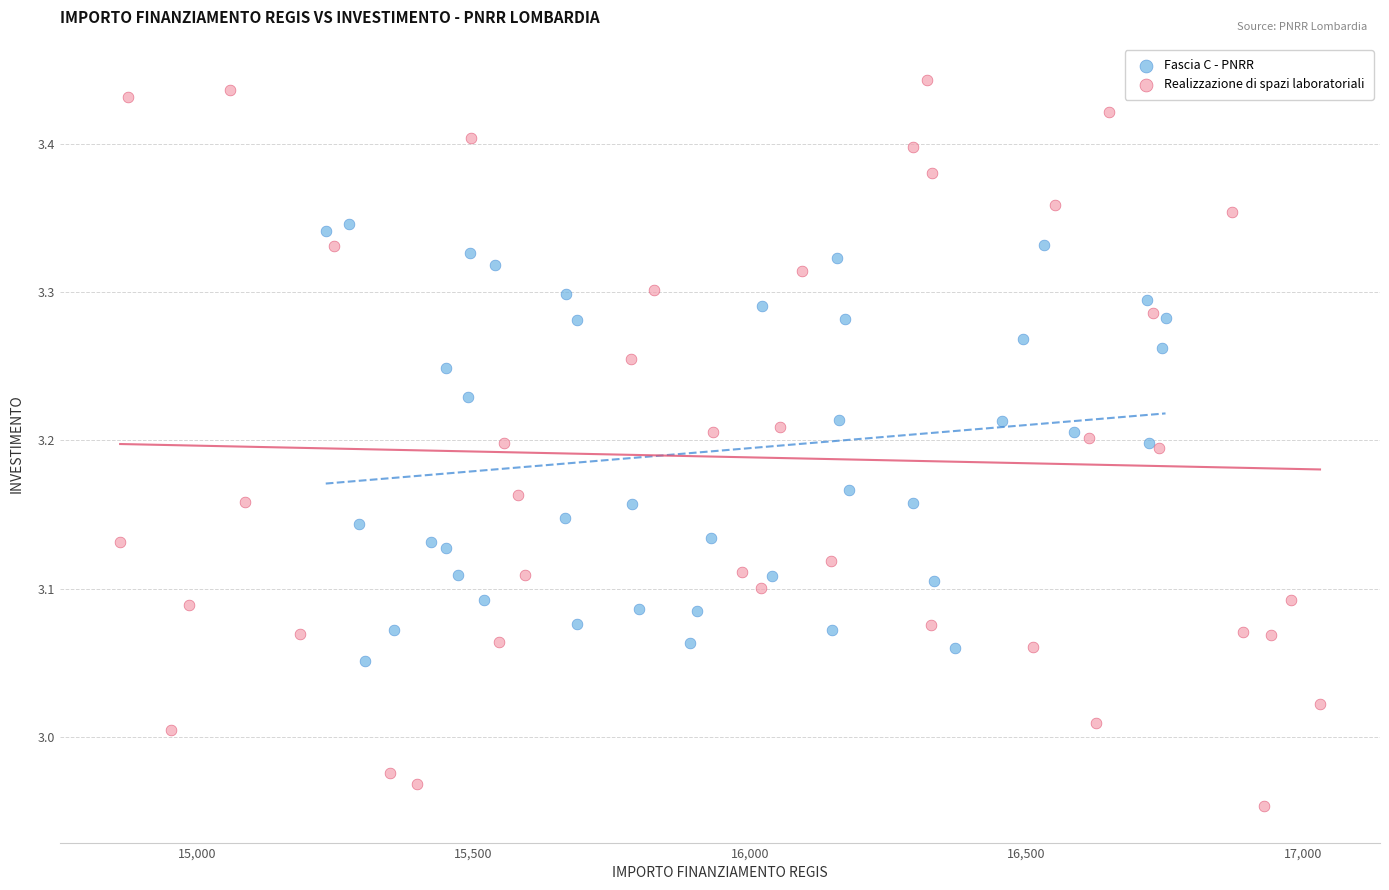

Which series has the widest spread of Y values?

Realizzazione di spazi laboratoriali